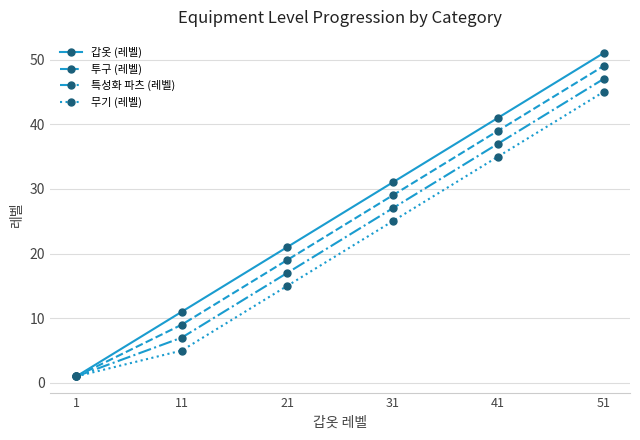

What are all the series names shown in the legend?

갑옷 (레벨), 투구 (레벨), 특성화 파츠 (레벨), 무기 (레벨)